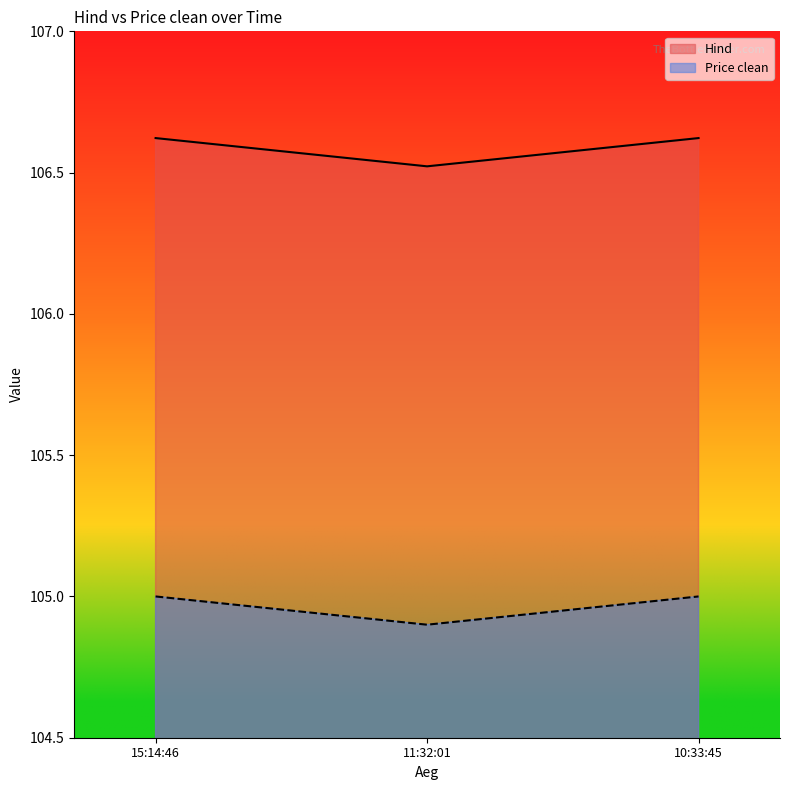

What is the label of the 2nd point from the right?

11:32:01